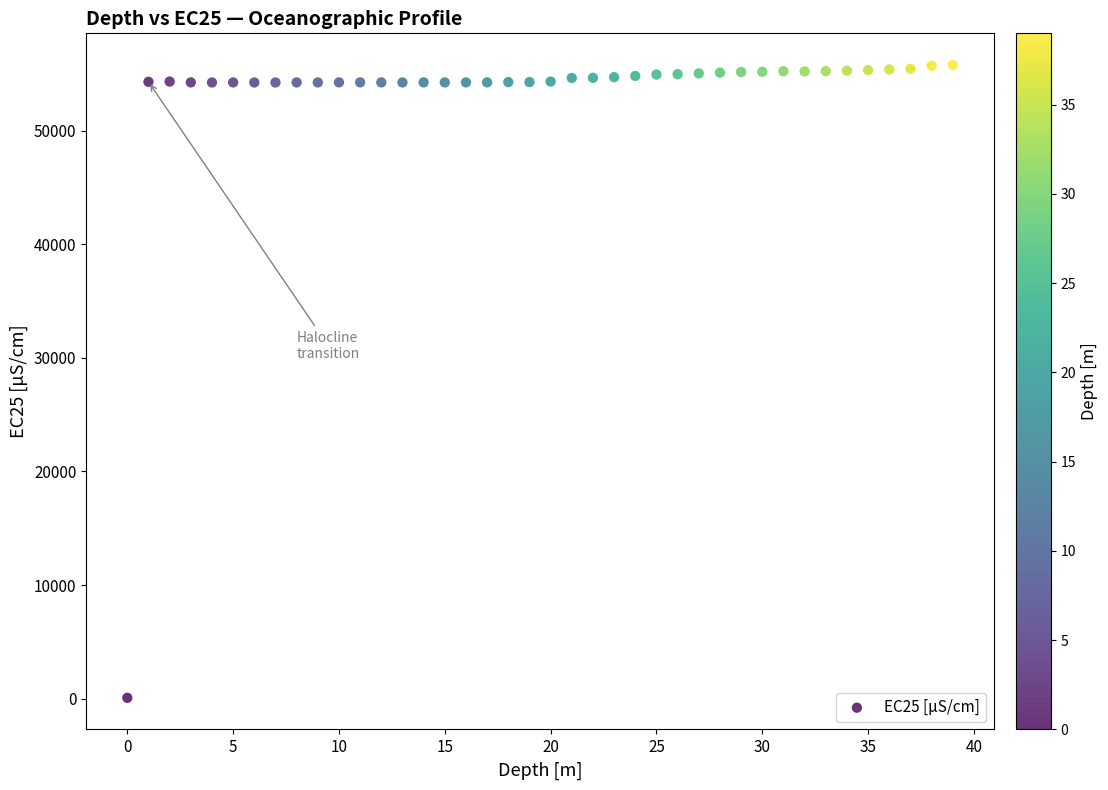

What is the range of Y values (max minus min)?

55704.3